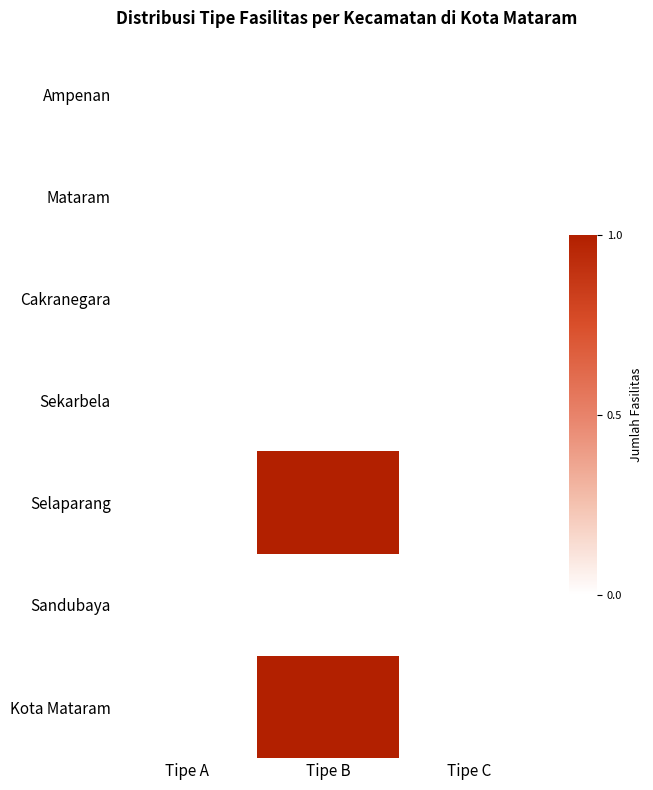

Which series has the largest total across all categories?

Selaparang